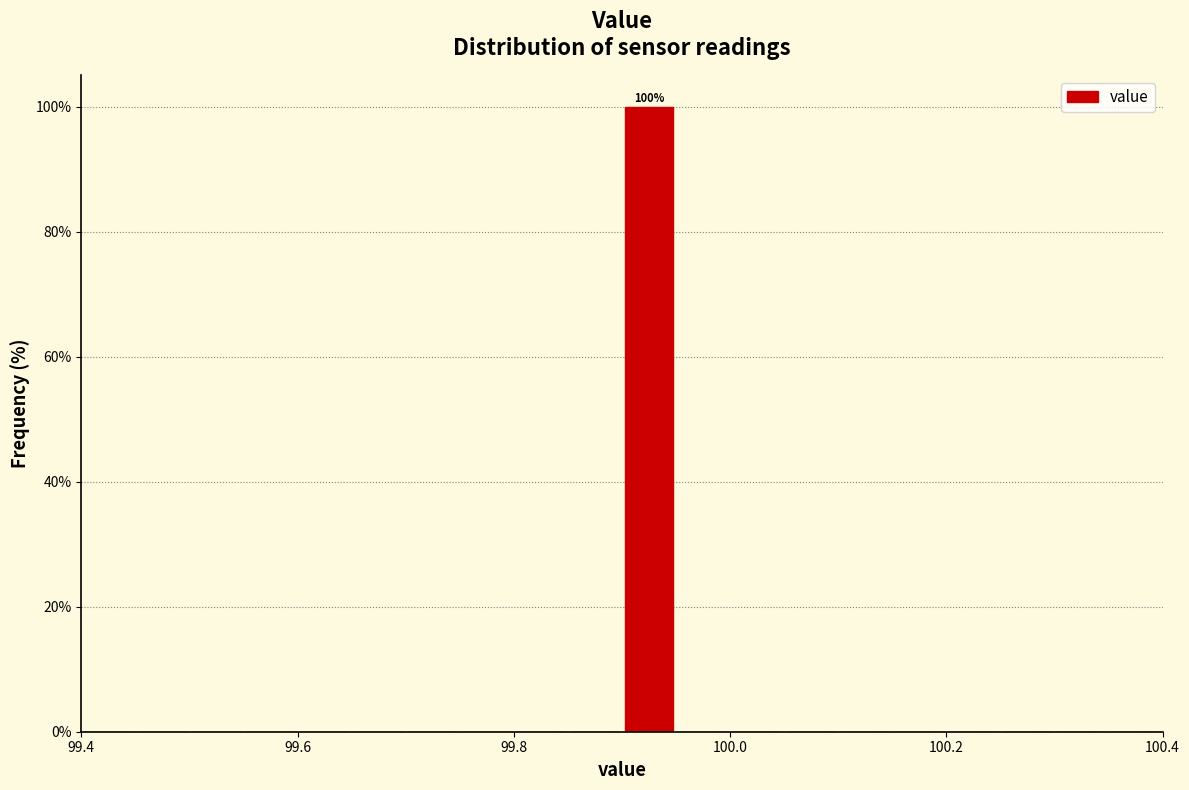

Around what value on the x-axis is the tallest bar? Give the approximate position of its centre, as read against the axis.

99.92